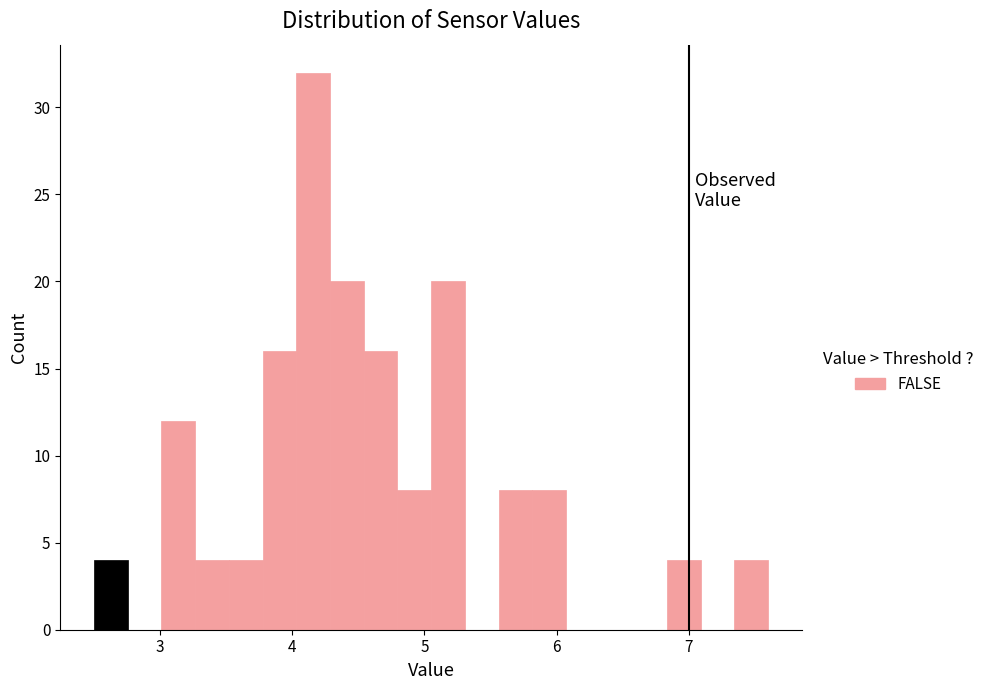

Read against the x-axis, roughly where is the centre of the tallest bar?

4.2